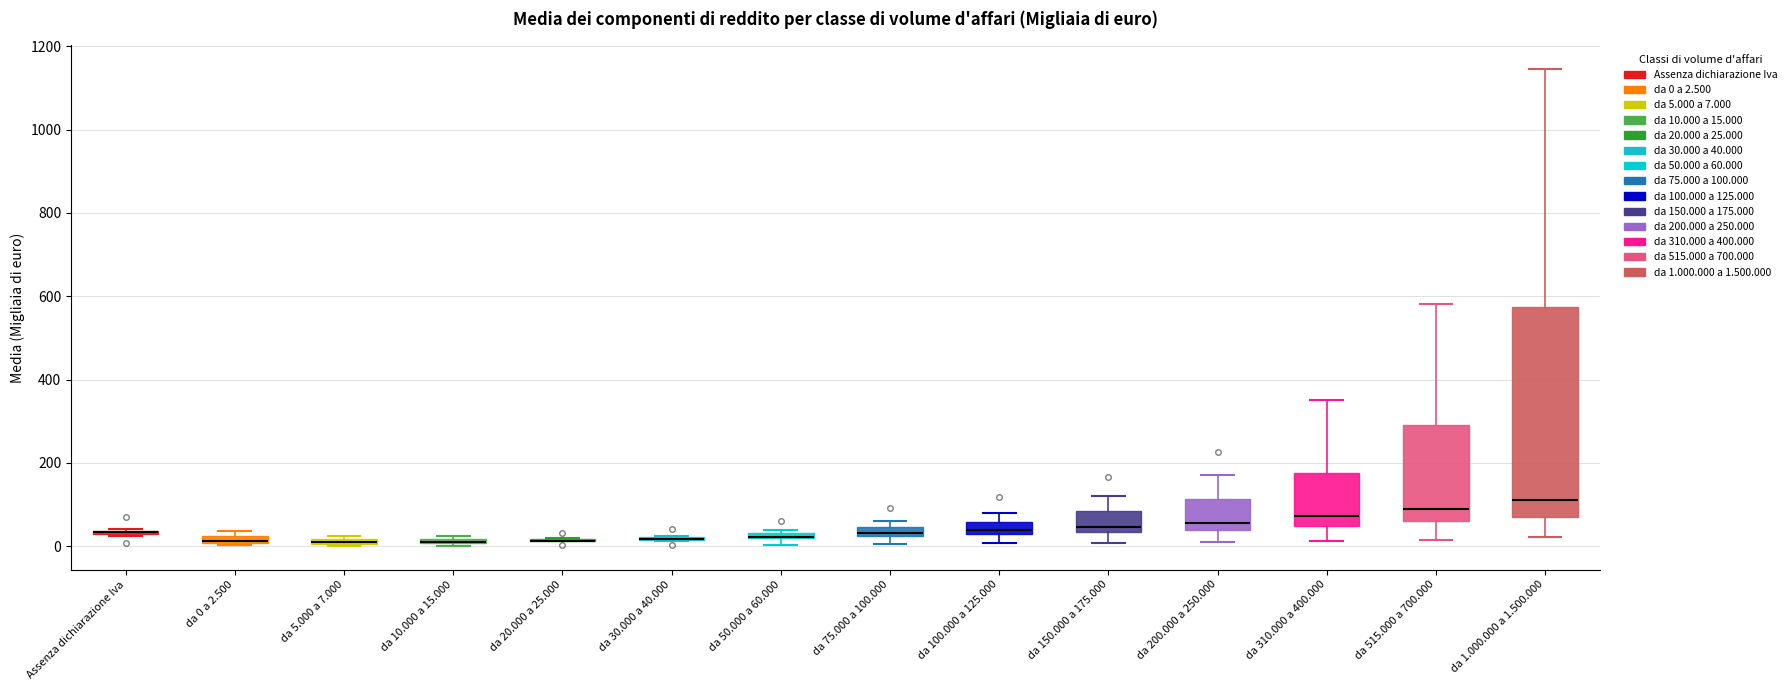

Where is the upper edge of the box for da 310.000 a 400.000 on the y-axis? The values are not printed on the chart, so give them approximately, as read against the axis.

180